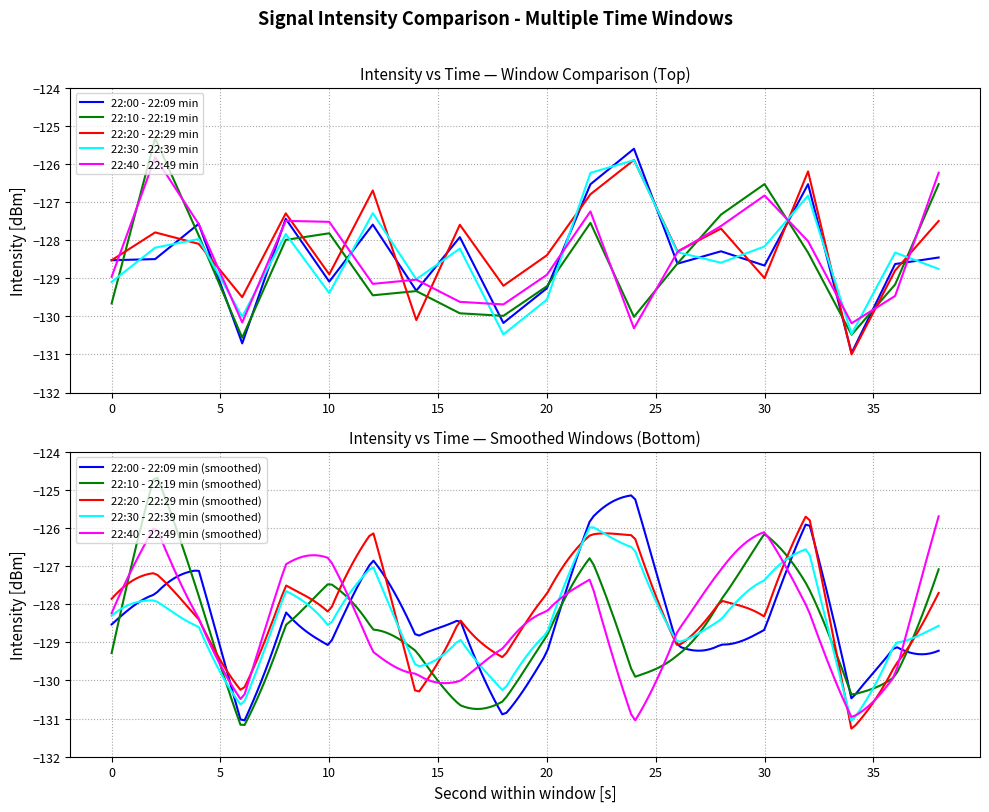

In 22:30 - 22:39 min, how many points are higher than both neighbors (excluding endpoints)?

7